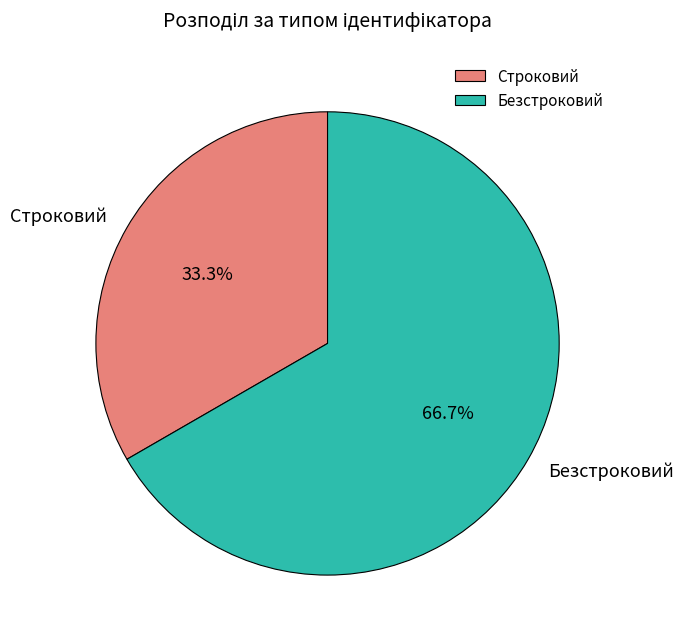

Which slice represents more than half of the pie?

Безстроковий